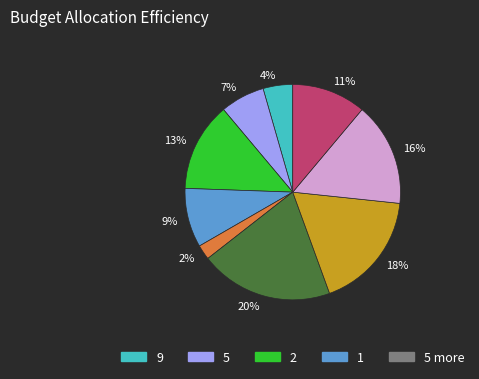

Does any single category account for the majority?

No